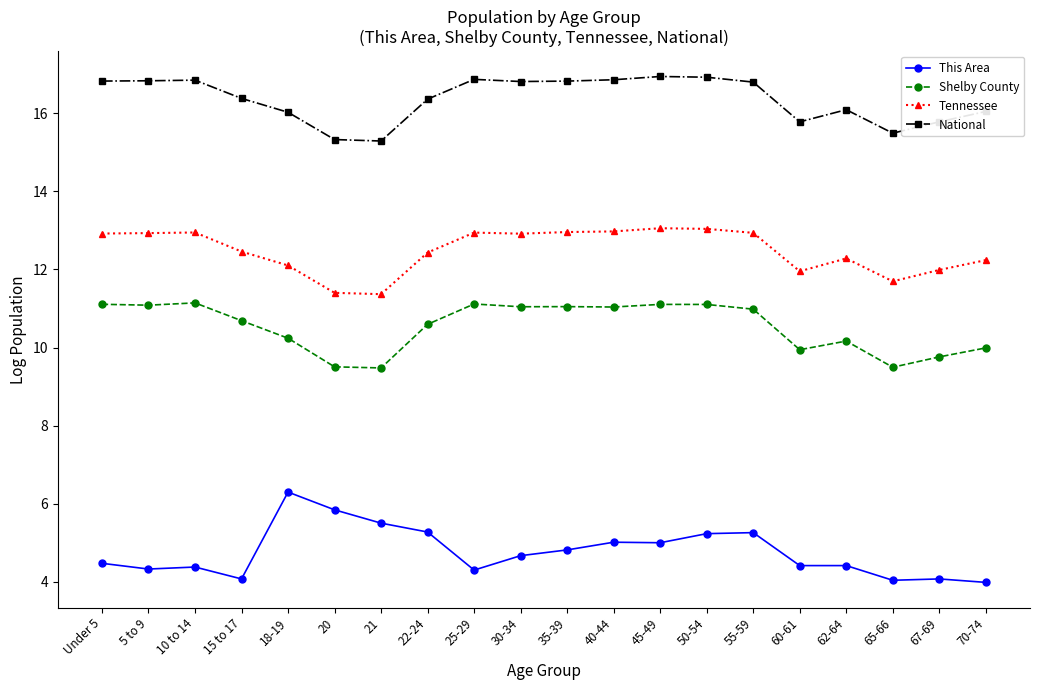

How many lines are shown in the chart?

4